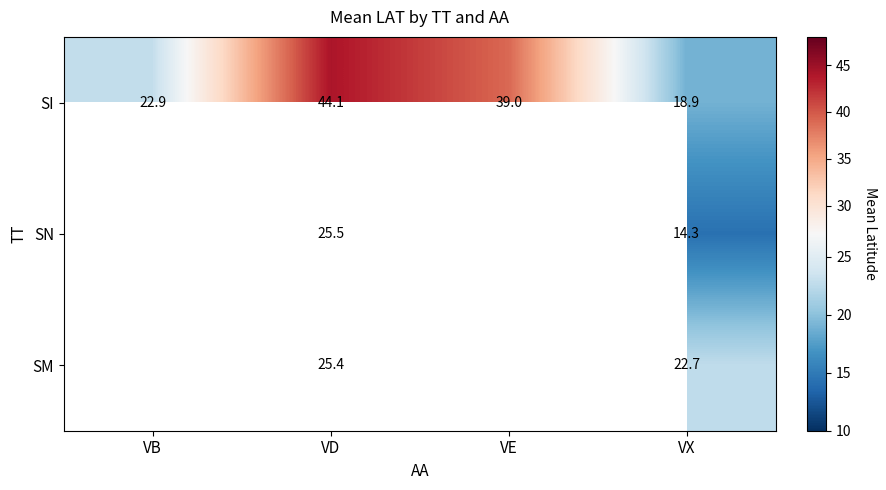

Is the value of SM at VX greater than the value of SI at VX?

Yes